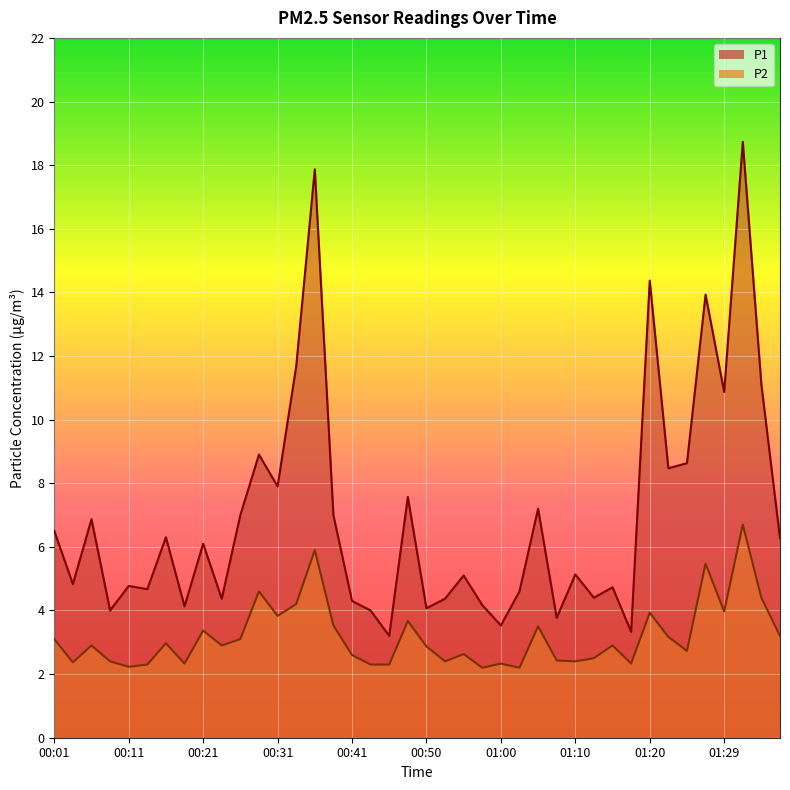

What is the sum of the P1 values at 00:11 and 00:48?

12.3